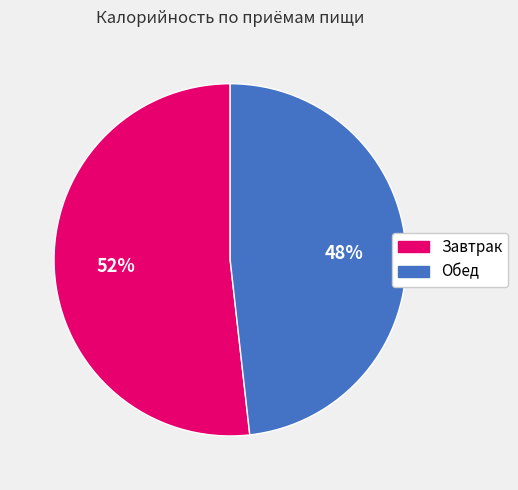

Which category accounts for the majority?

Завтрак